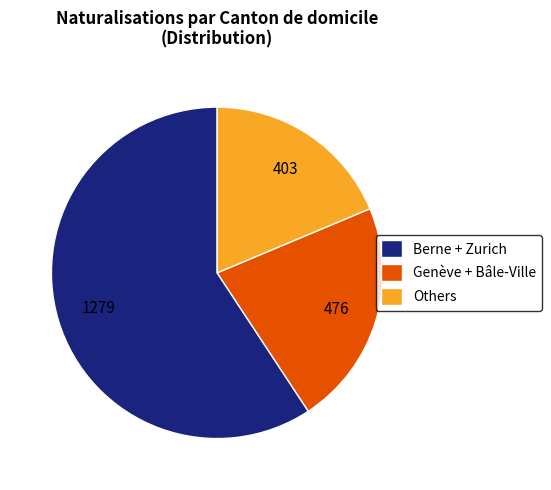

Count the number of slices in the pie.

3